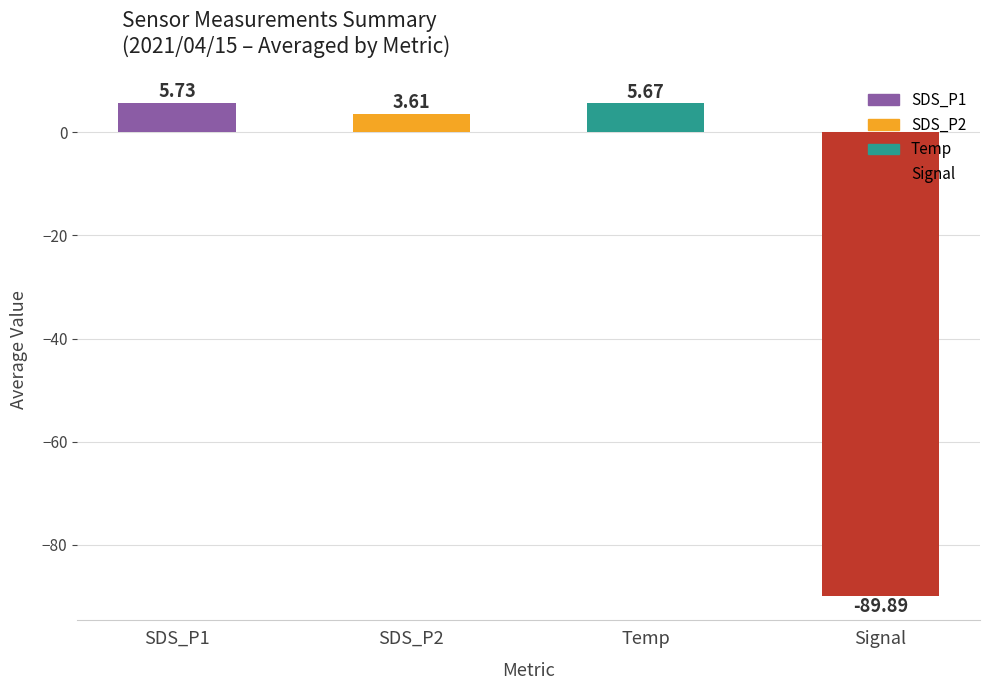

At which category does the chart reach its minimum across all series?

Signal